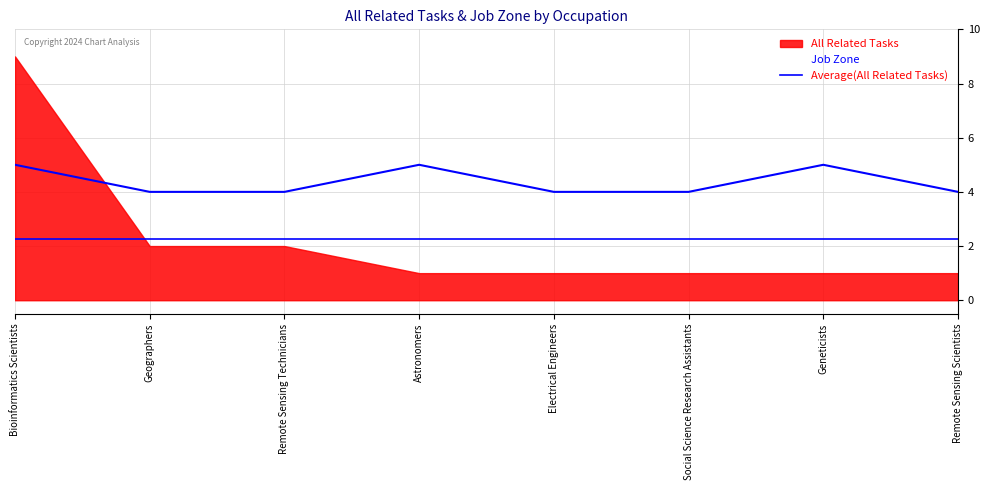

Where is the first local maximum?

Astronomers